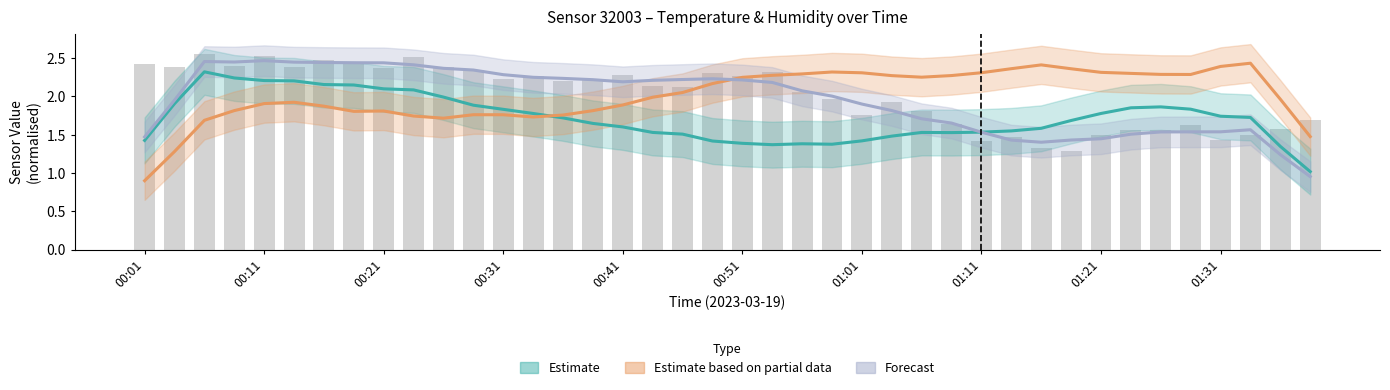

Reading left to right, transcribe all the data shown in this chart.

Estimate: 1.4	1.9	2.3	2.2	2.2	2.2	2.2	2.2	2.1	2.1	2.0	1.9	1.8	1.8	1.7	1.6	1.6	1.5	1.5	1.4	1.4	1.4	1.4	1.4	1.4	1.5	1.5	1.5	1.5	1.6	1.6	1.7	1.8	1.9	1.9	1.8	1.7	1.7	1.3	1.0
Estimate based on partial data: 0.9	1.3	1.7	1.8	1.9	1.9	1.9	1.8	1.8	1.7	1.7	1.8	1.8	1.7	1.8	1.8	1.9	2.0	2.1	2.2	2.2	2.3	2.3	2.3	2.3	2.3	2.3	2.3	2.3	2.4	2.4	2.4	2.3	2.3	2.3	2.3	2.4	2.4	2.0	1.5
Forecast: 1.5	2.0	2.5	2.5	2.5	2.4	2.4	2.4	2.4	2.4	2.4	2.3	2.3	2.3	2.2	2.2	2.2	2.2	2.2	2.2	2.2	2.2	2.1	2.0	1.9	1.8	1.7	1.7	1.5	1.4	1.4	1.4	1.4	1.5	1.5	1.5	1.5	1.6	1.2	1.0